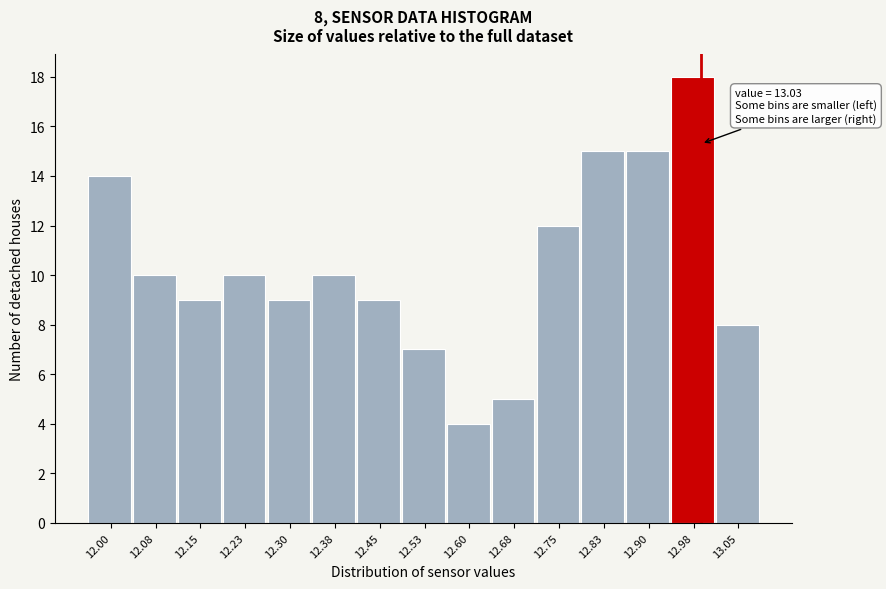

Reading left to right, transcribe all the data shown in this chart.

12.00=14	12.08=10	12.15=9	12.23=10	12.30=9	12.38=10	12.45=9	12.53=7	12.60=4	12.68=5	12.75=12	12.83=15	12.90=15	12.98=18	13.05=8